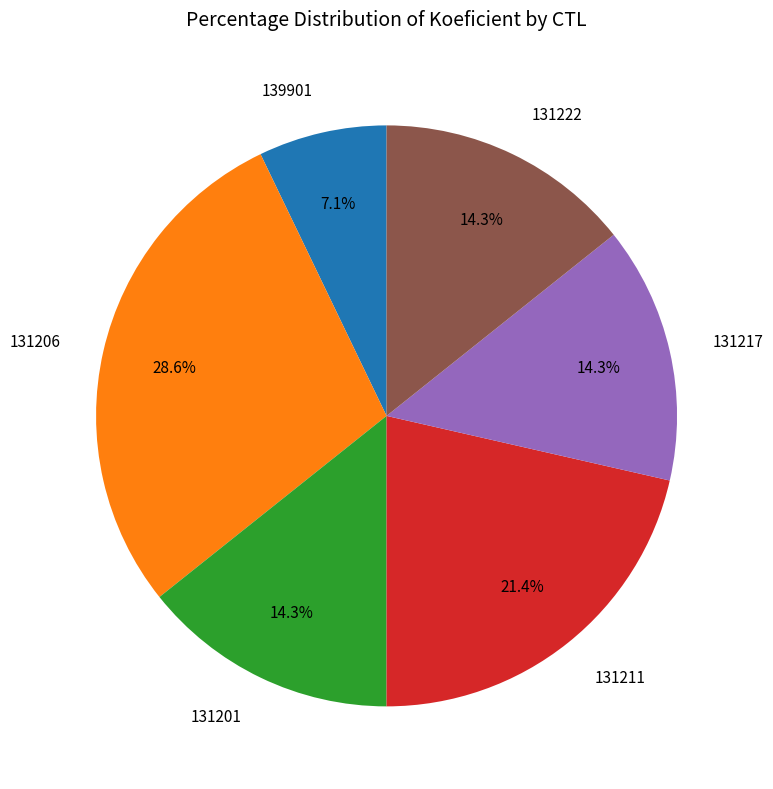

Does 131211 represent more than half of the total?

No